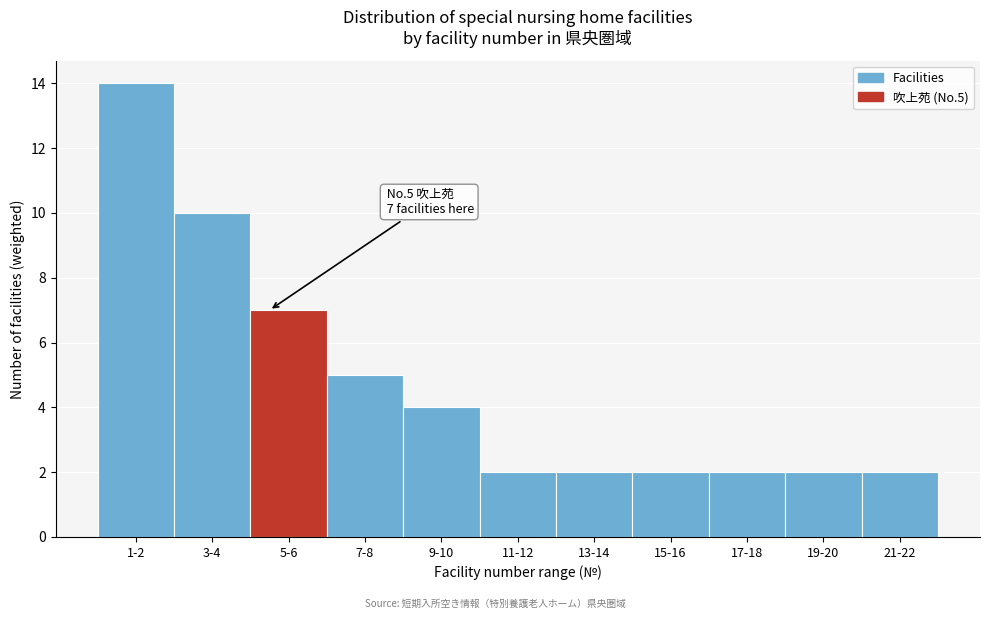

Reading left to right, list all the values displayed in this chart.

14	10	7	5	4	2	2	2	2	2	2